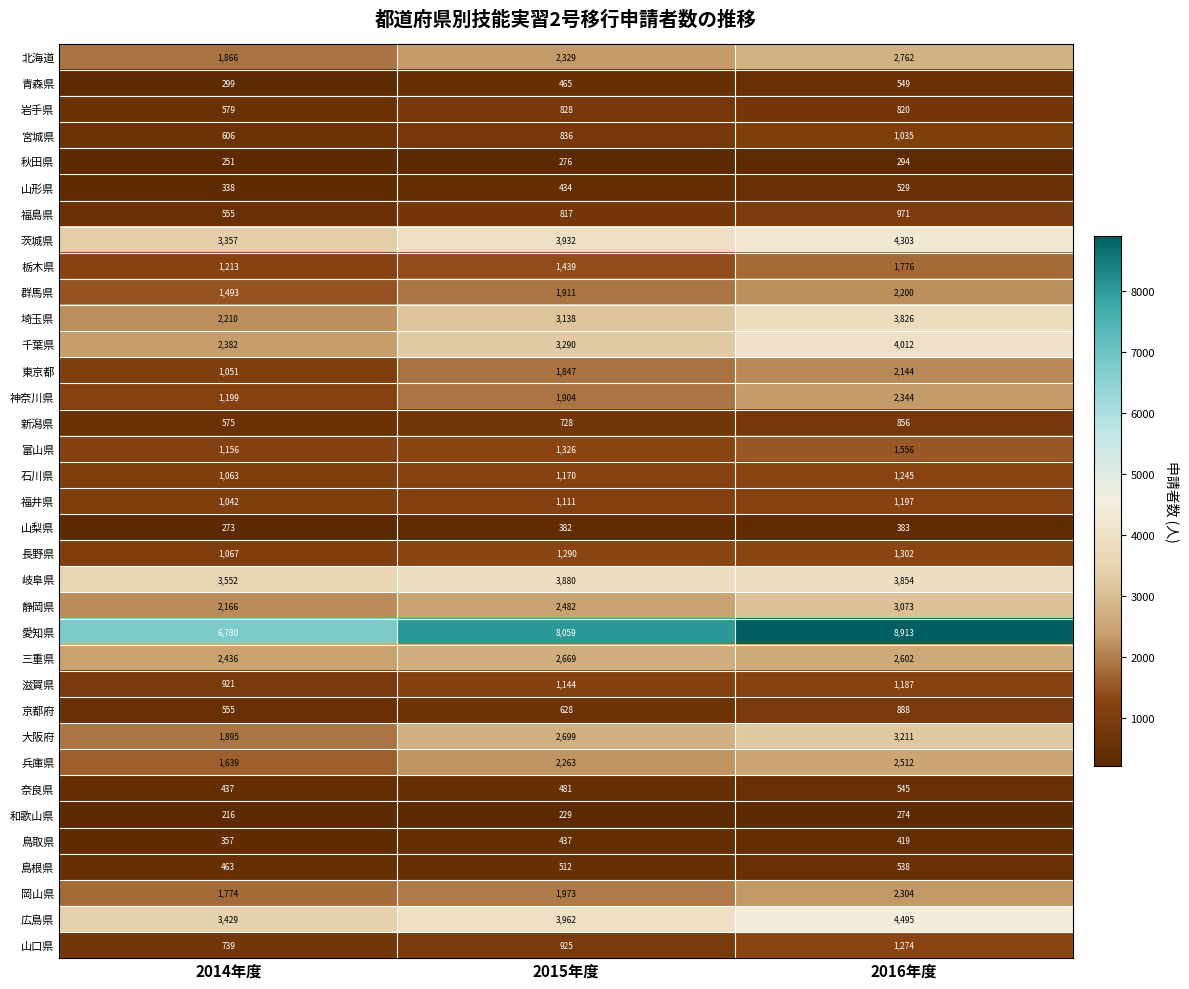

What is the total value across all series at 2015年度?

61796